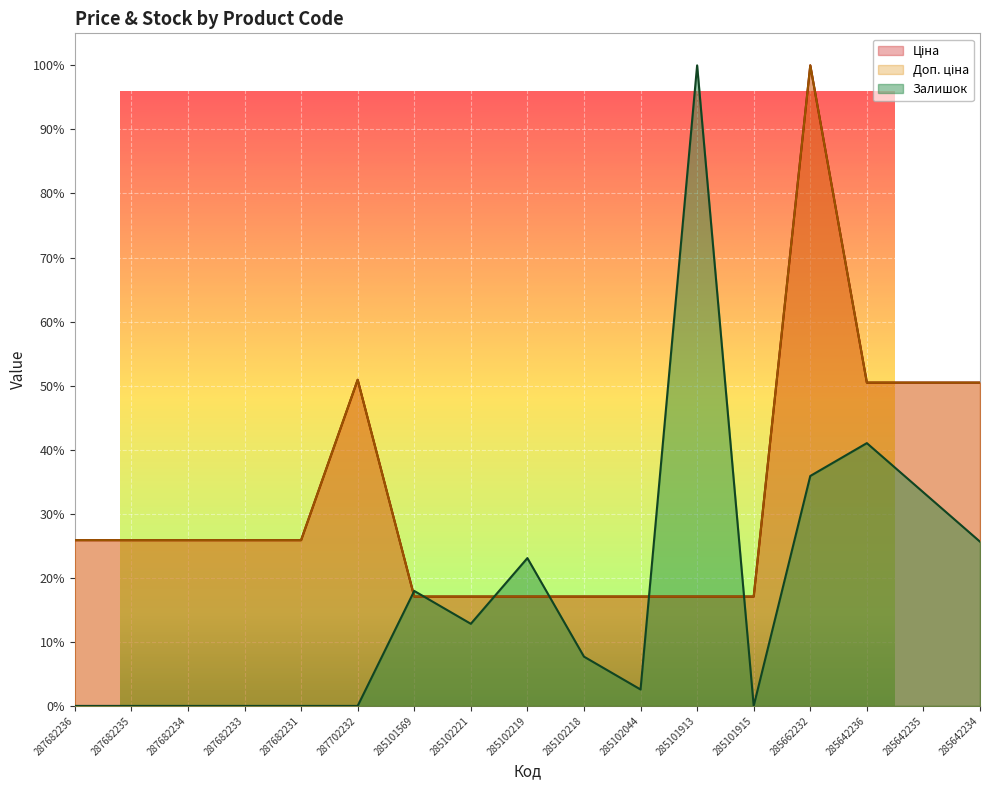

What are all the series names shown in the legend?

Ціна, Доп. ціна, Залишок